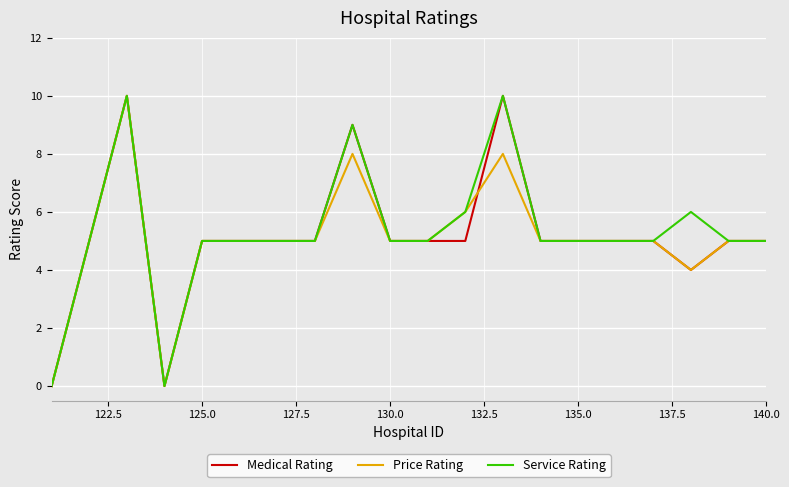

What is the greatest value displayed?

10